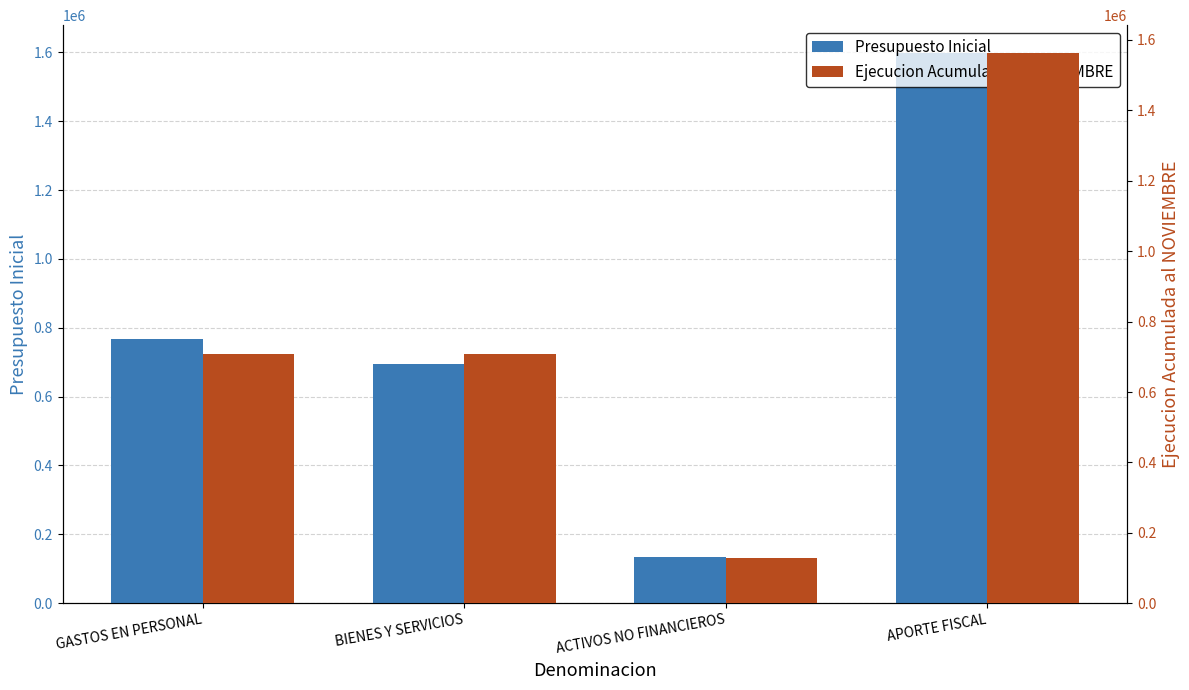

How many bars are there in total?

8